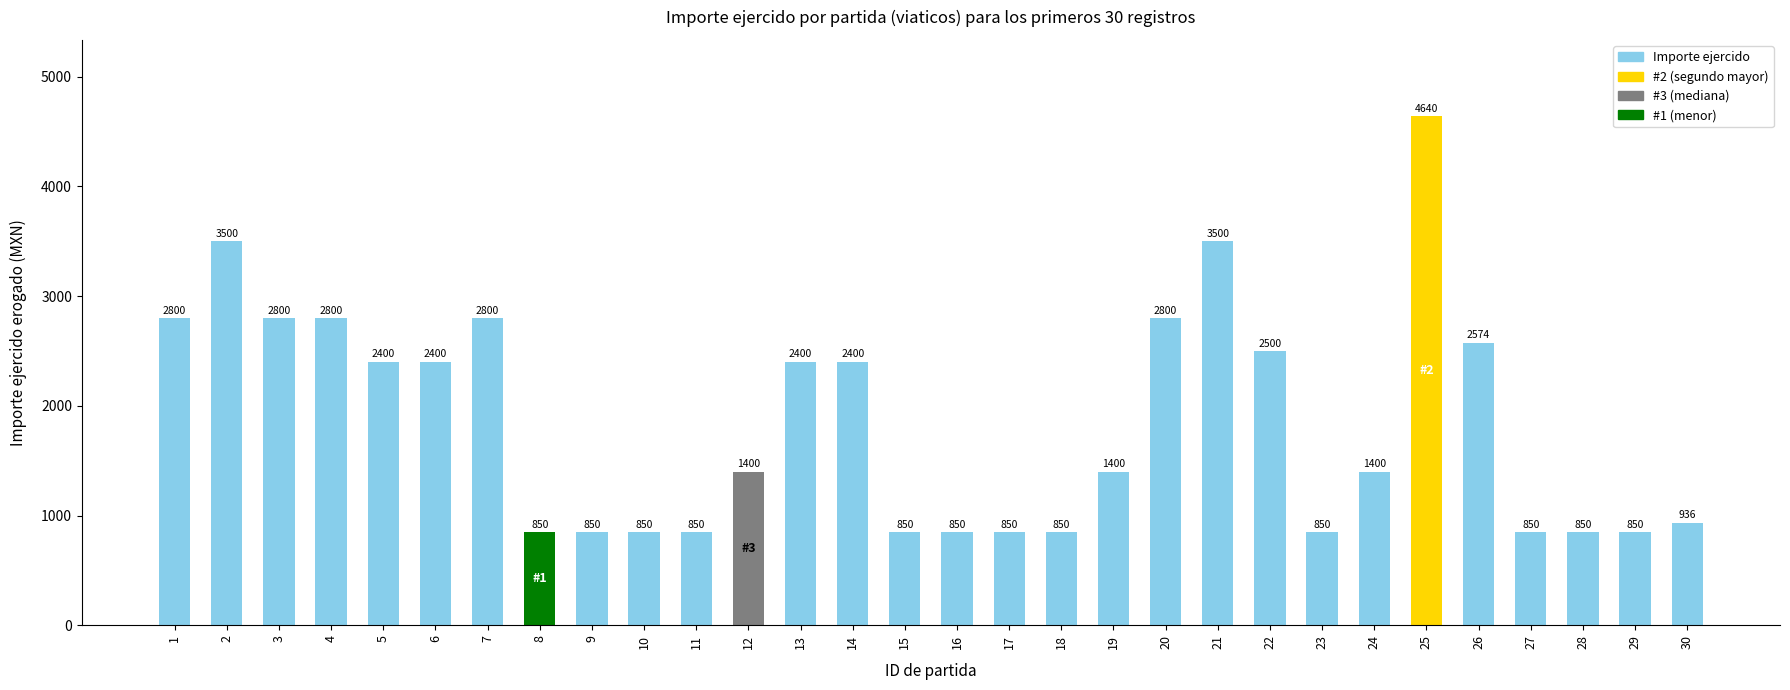

How many values are below 1400?

13